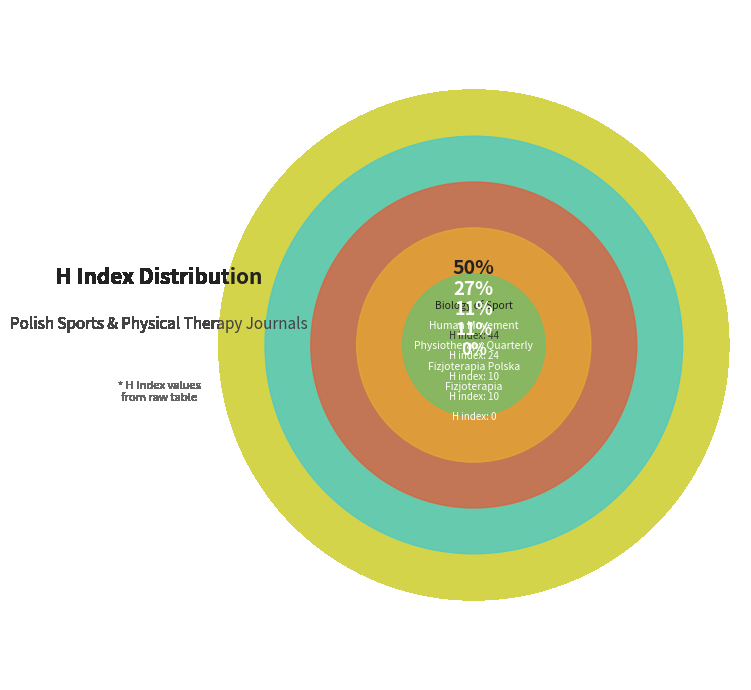

To the nearest percent, what portion does Biology of Sport represent?

50%